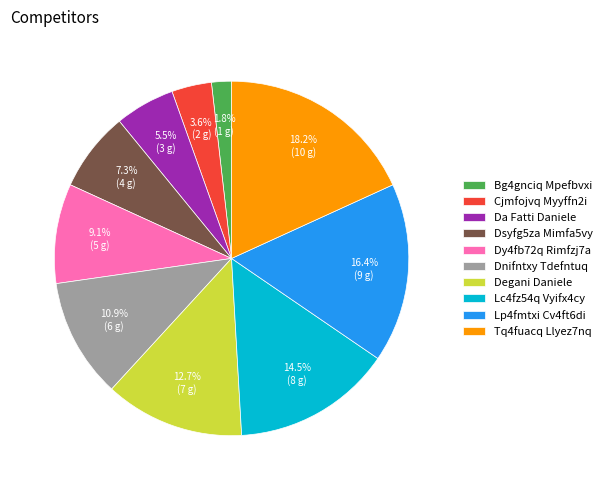

Combined, do Cjmfojvq Myyffn2i and Lc4fz54q Vyifx4cy account for over 50%?

No